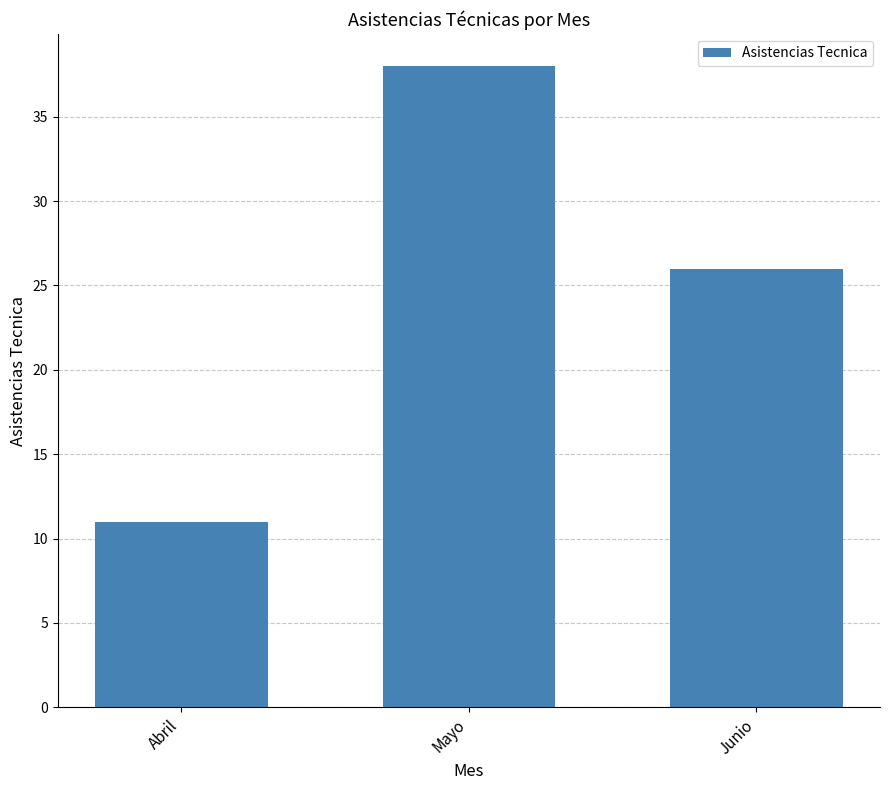

What is the label of the 3rd bar from the left?

Junio